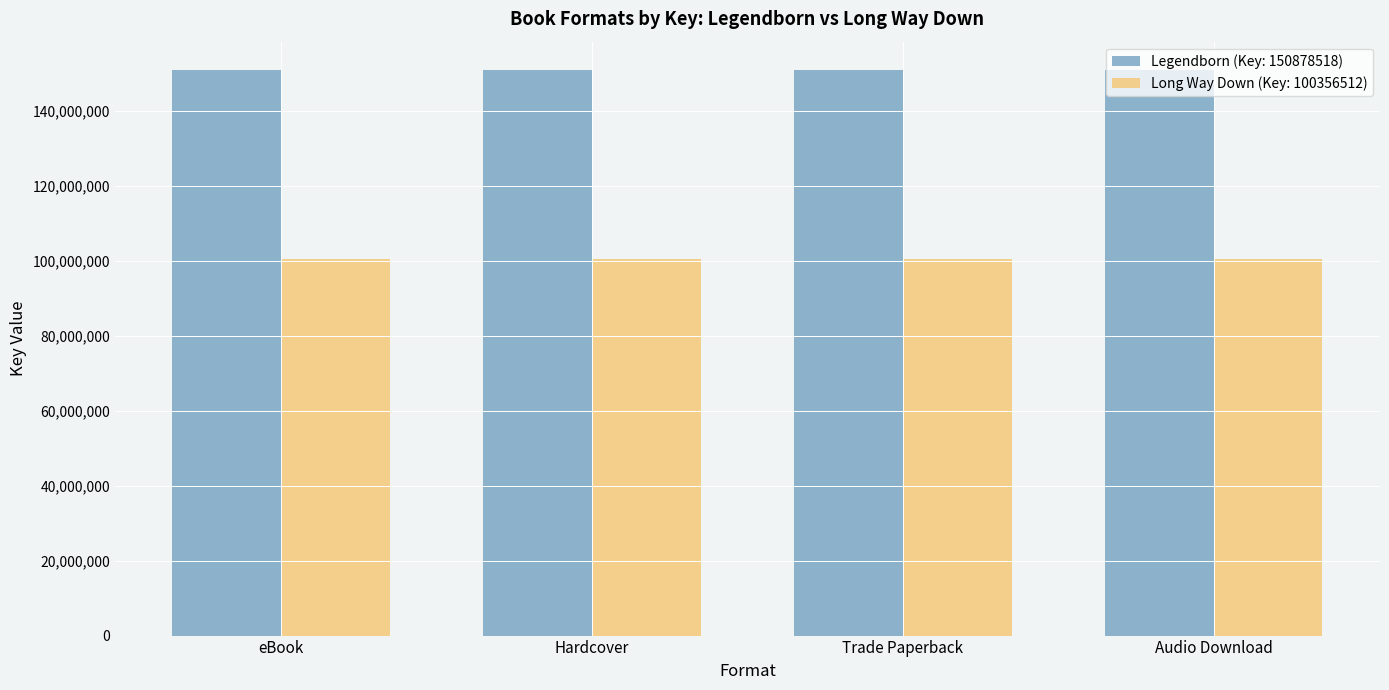

What is the minimum value shown in the chart?

100356512